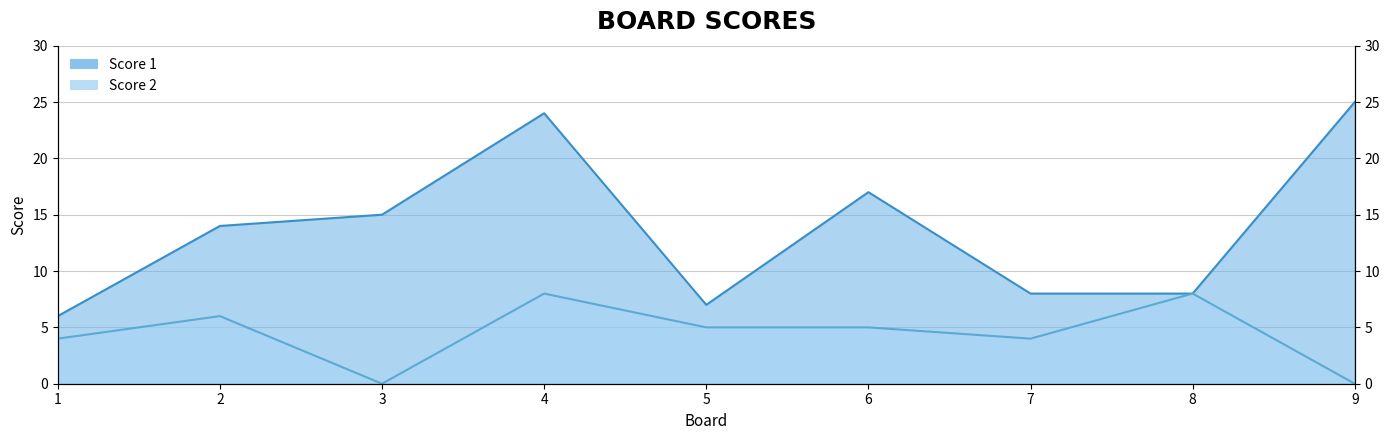

Which category has the lowest value in the Score 2 series?

3